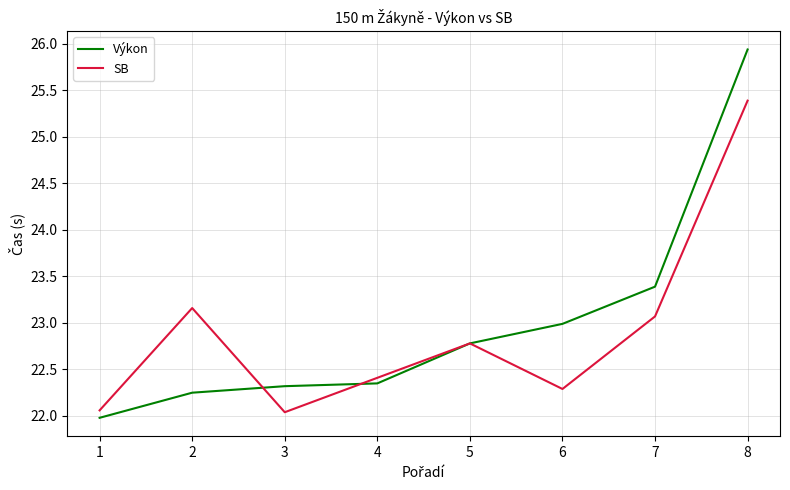

Does the chart have visible grid lines?

Yes